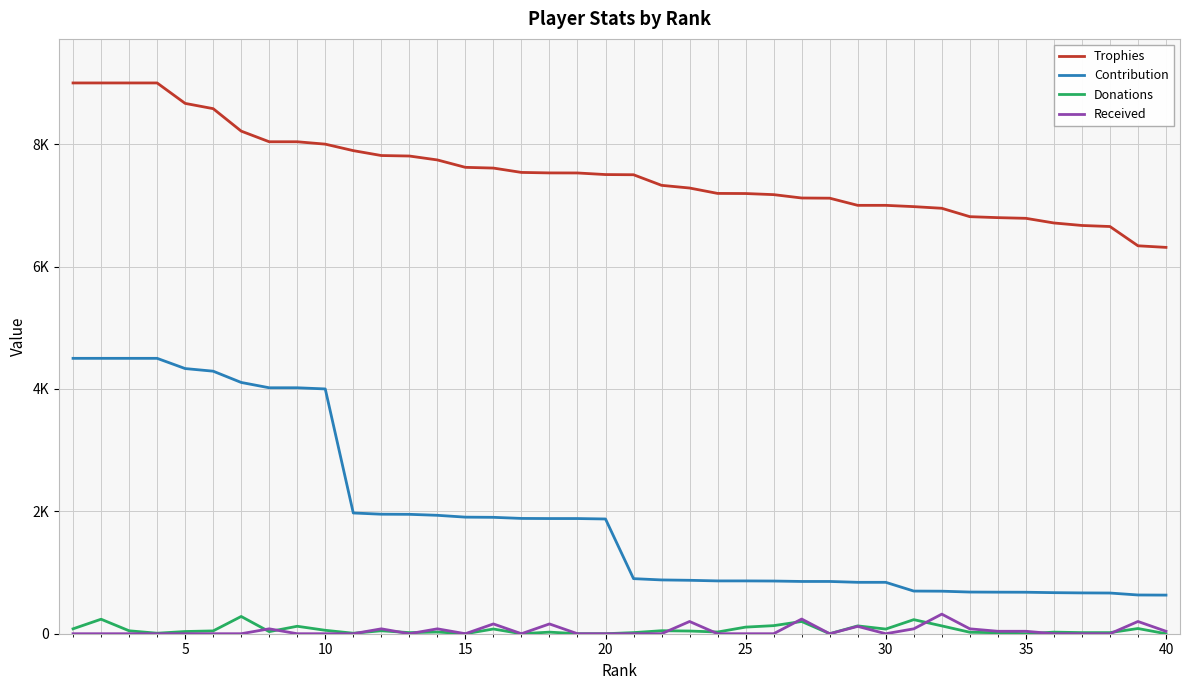

Is this an area chart (filled region under the line)?

No